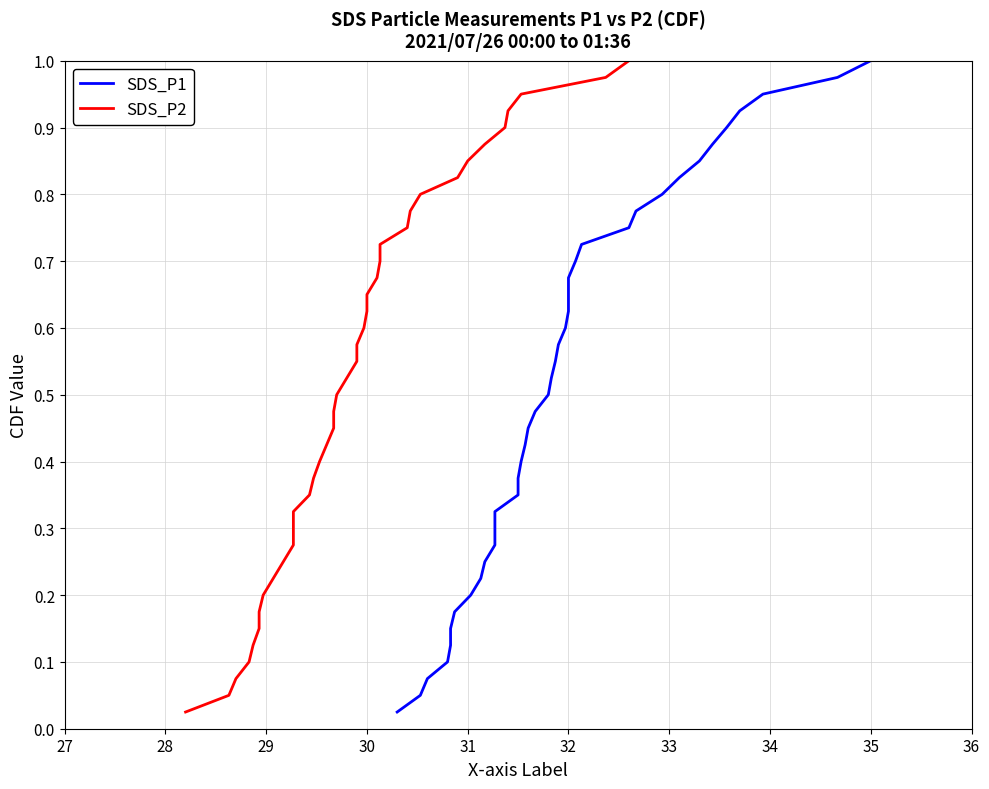

Which series has the largest total across all categories?

SDS_P1